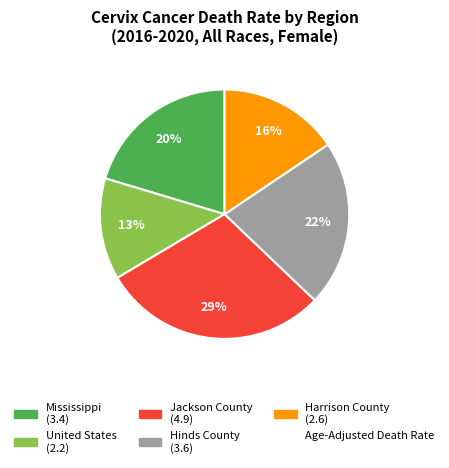

Does any single category account for the majority?

No